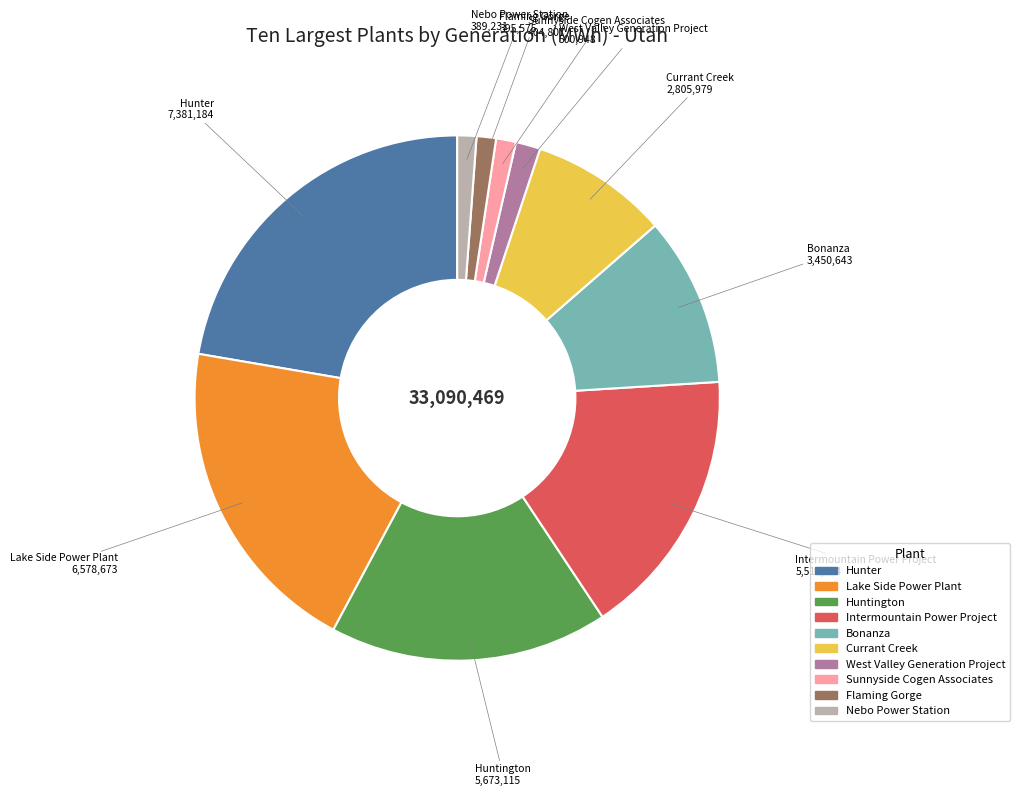

The Nebo Power Station slice represents 11% of the pie. True or false?

False